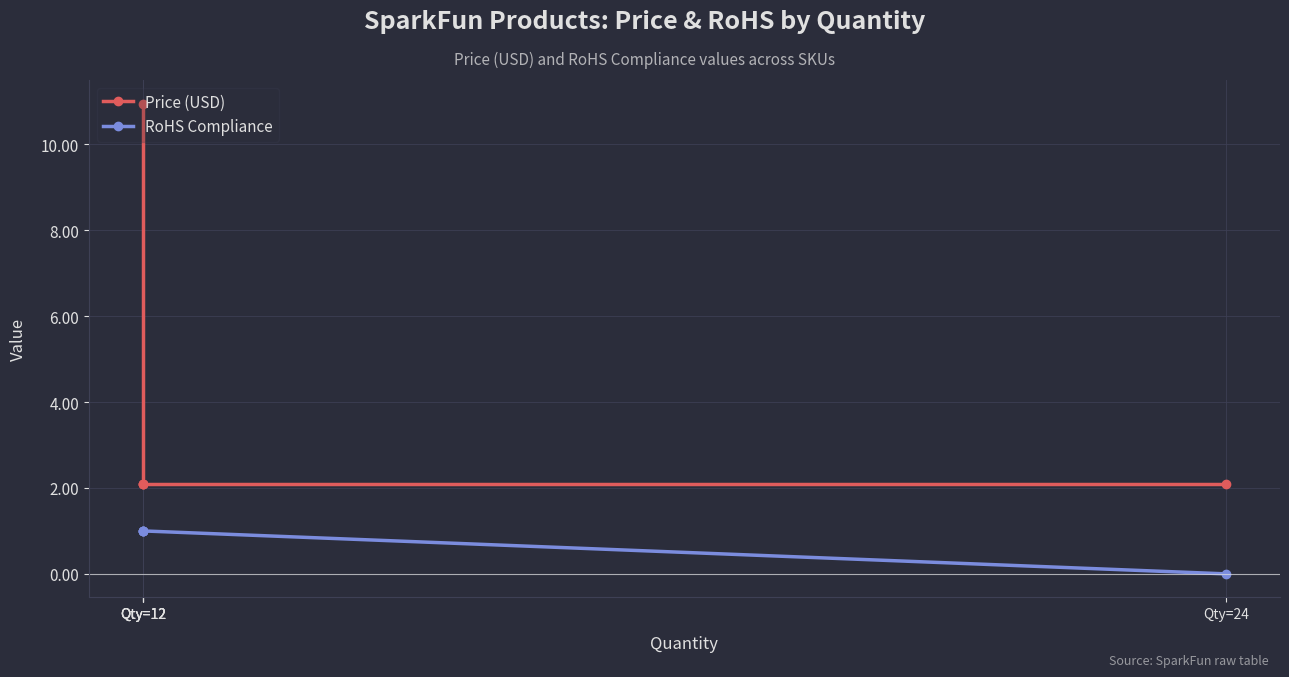

True or false: RoHS Compliance and Price (USD) cross at least once.

False